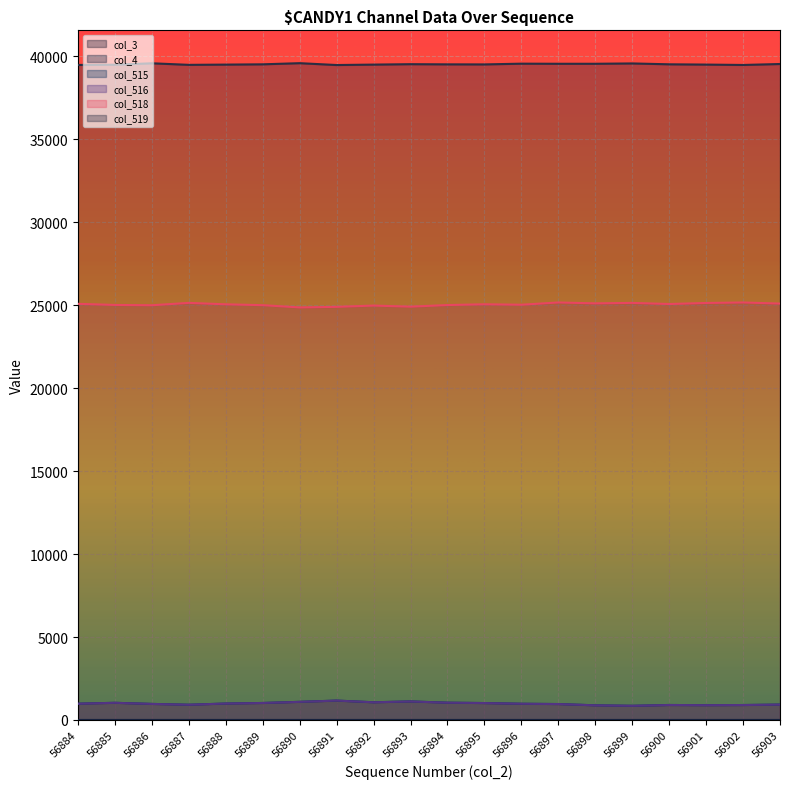

Which series changed the most between 56893 and 56896?

col_515